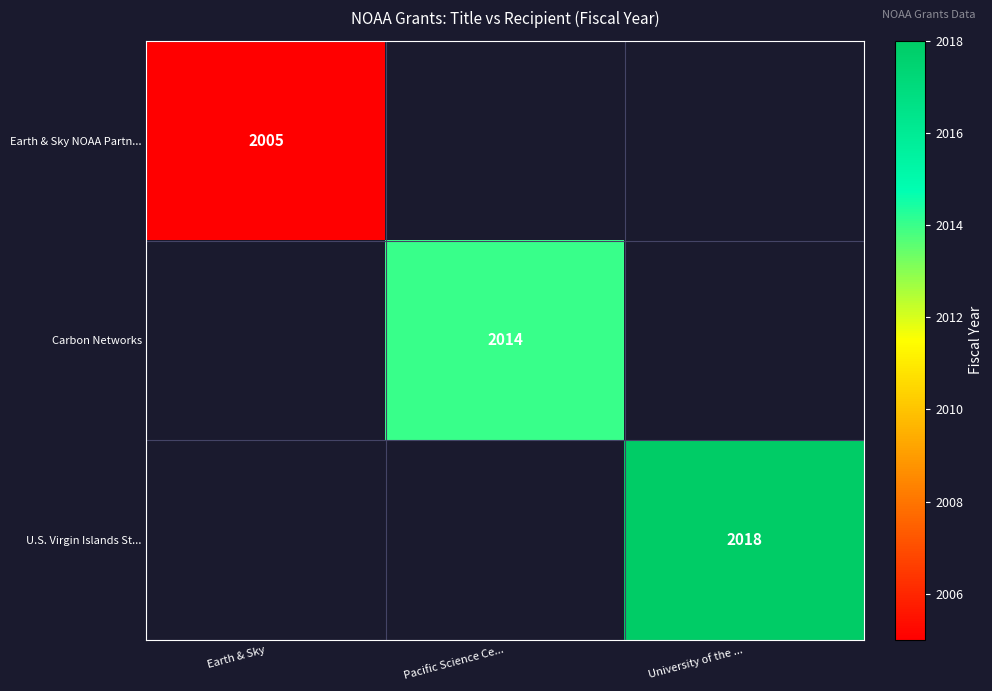

Is it true that Earth & Sky NOAA Partn... equals 1050 at Earth & Sky?

False